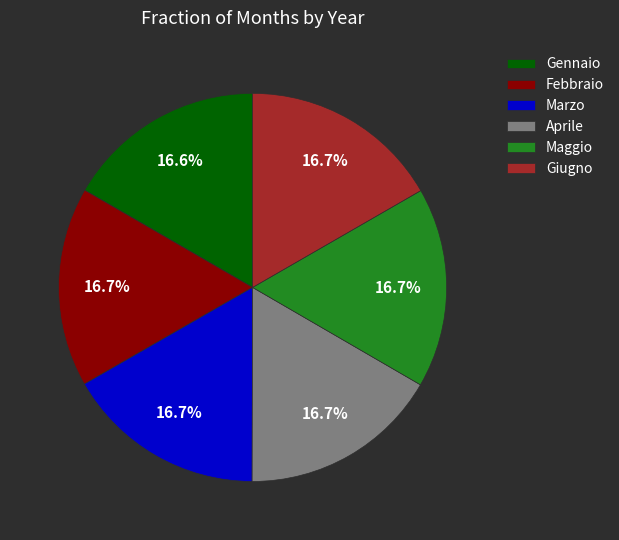

Is the sum of Maggio and Febbraio greater than half?

No